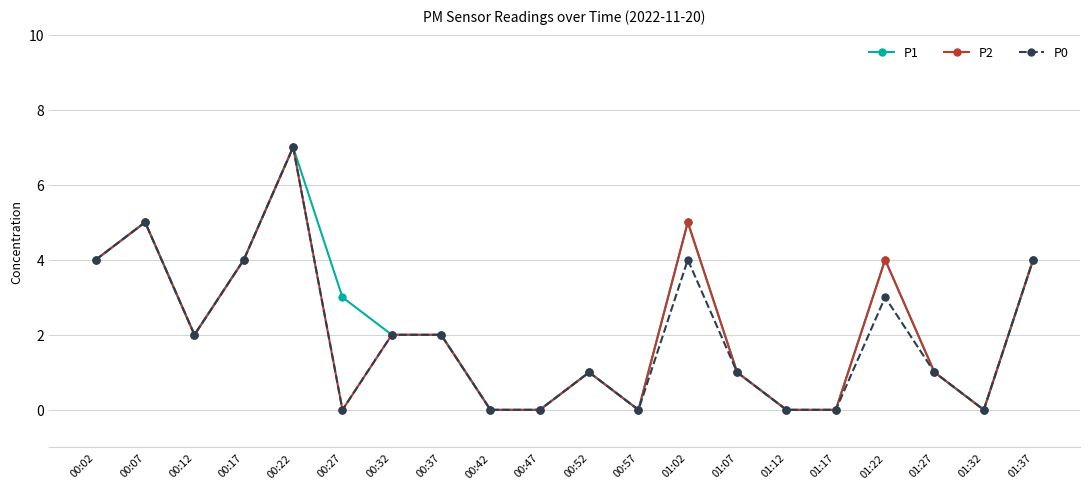

Does the chart have visible grid lines?

Yes